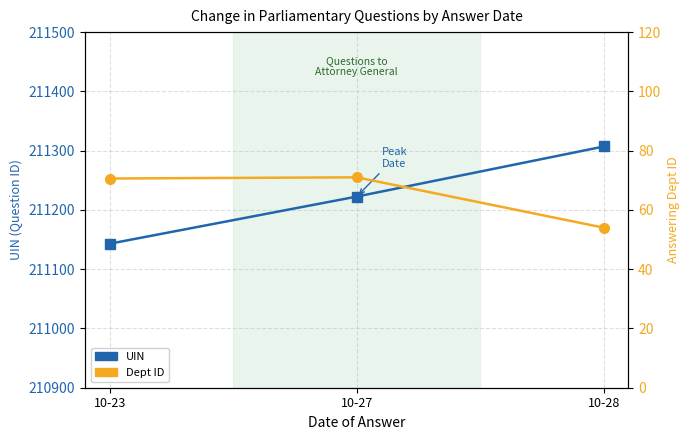

What are all the series names shown in the legend?

UIN, Dept ID